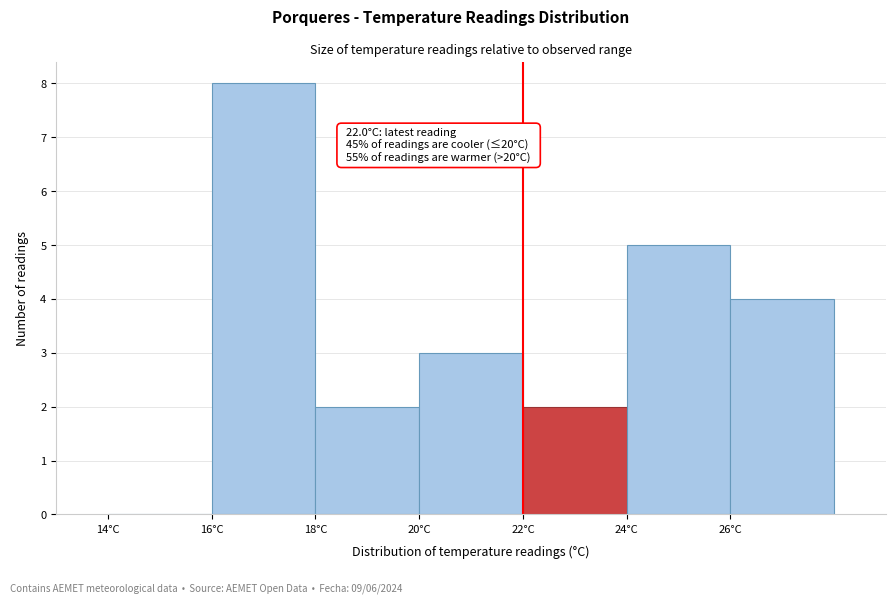

Which range on the x-axis has the tallest bar?

16 to 18